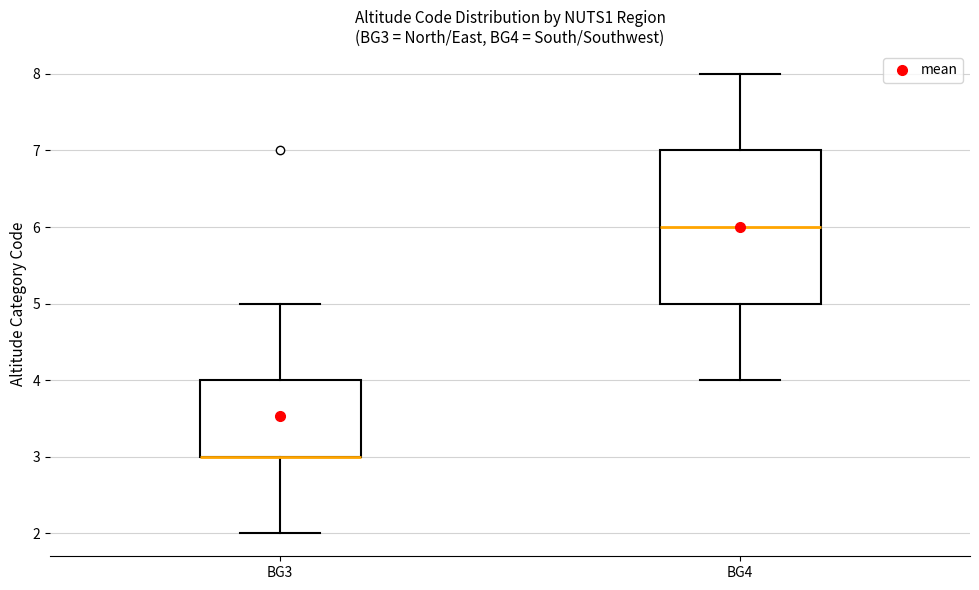

Reading left to right, transcribe this box plot: for each box, give where its median line is, the range the box spans, and where its two whiskers end, as read against the y-axis. The values are not printed on the chart, so give them approximately, as read against the axis.

BG3: median 3 (drawn on the box's lower edge), box 3 to 4, whiskers 2 to 5
BG4: median 6, box 5 to 7, whiskers 4 to 8